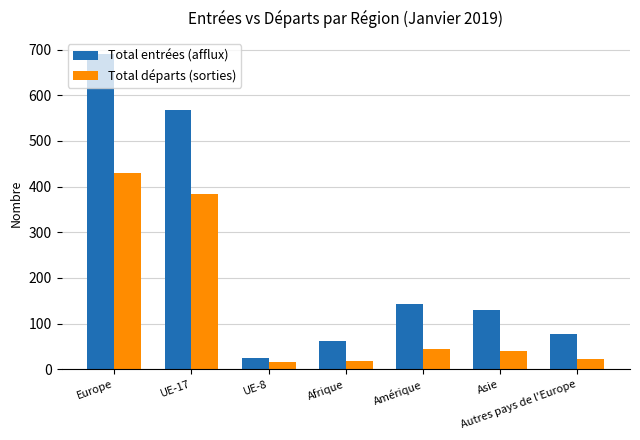

What is the smallest value displayed?

17